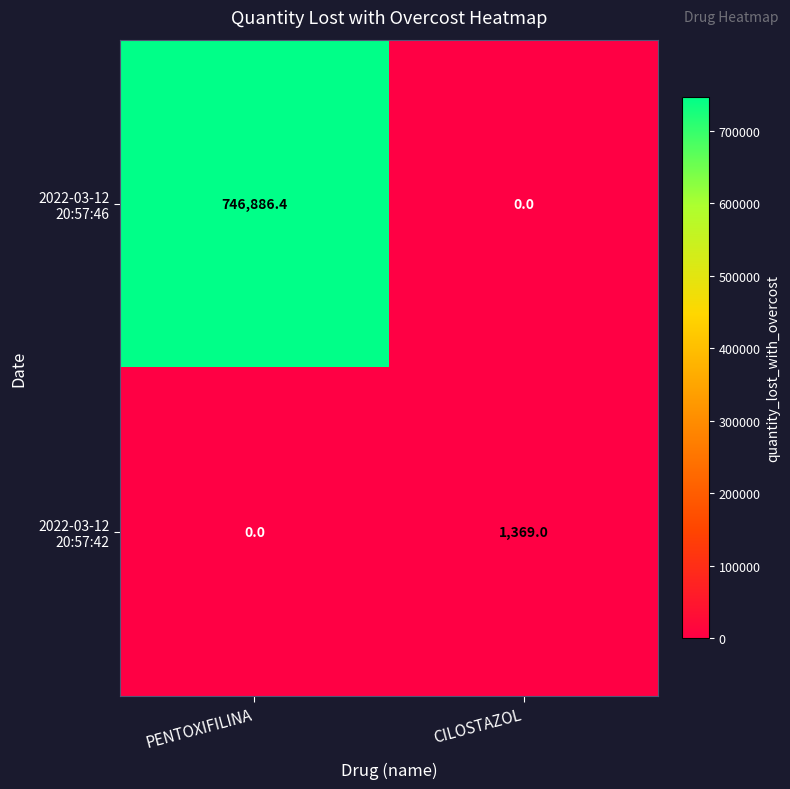

How many series are shown in this chart?

2